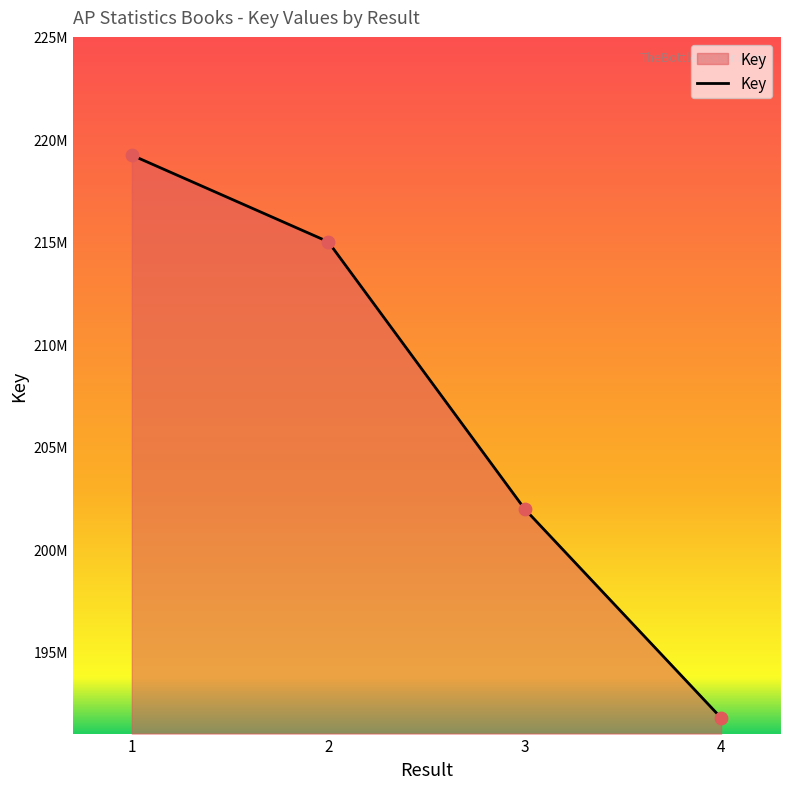

Does the chart have visible grid lines?

No